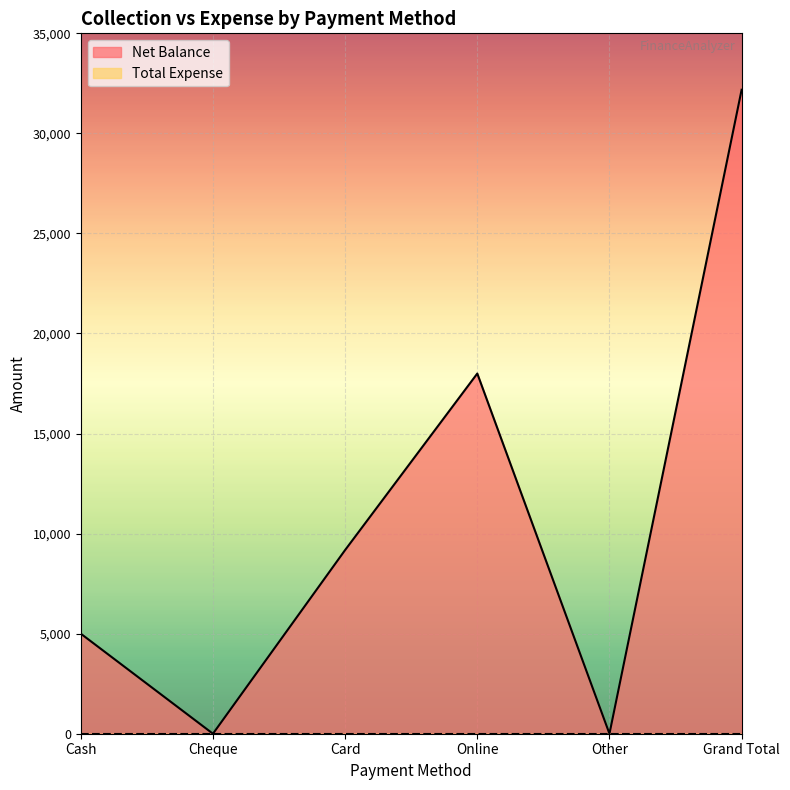

Does the chart display data point markers on the line(s)?

No